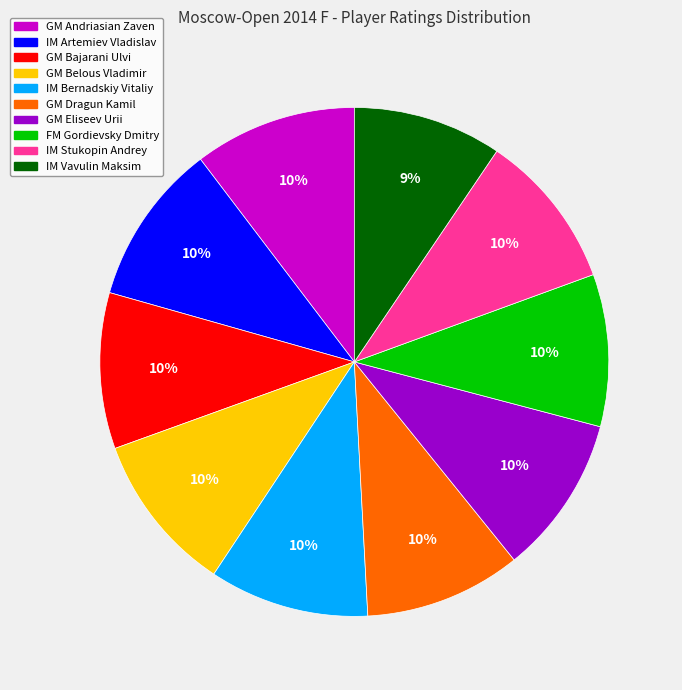

How many segments does this pie chart have?

10